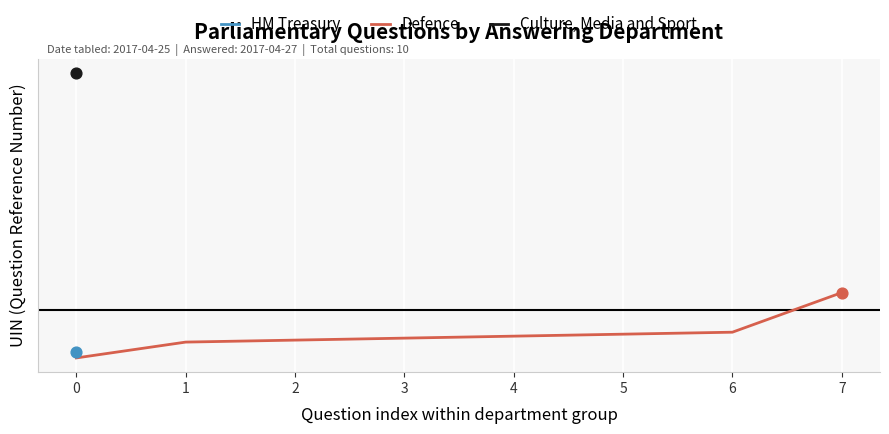

What is the ratio of the value at 6 to the value at 4?

1.0